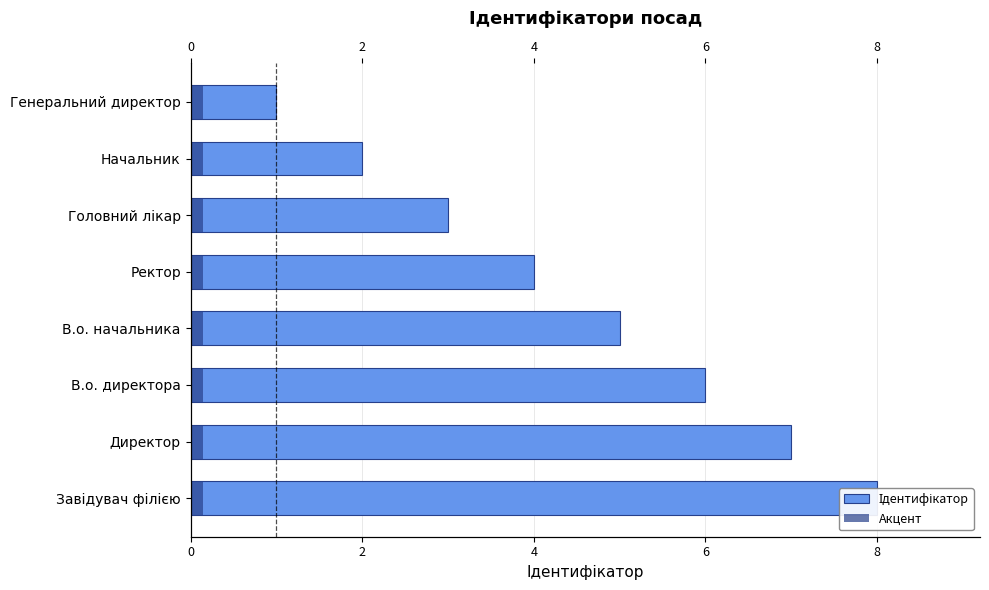

How many data points does each series have?

8